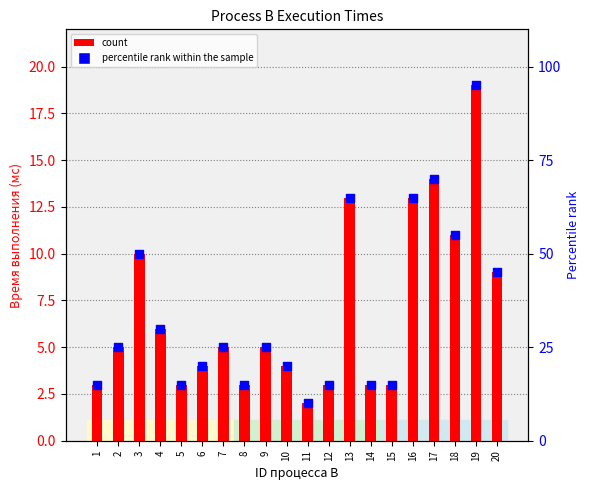

Which series has the widest spread of Y values?

percentile rank within the sample